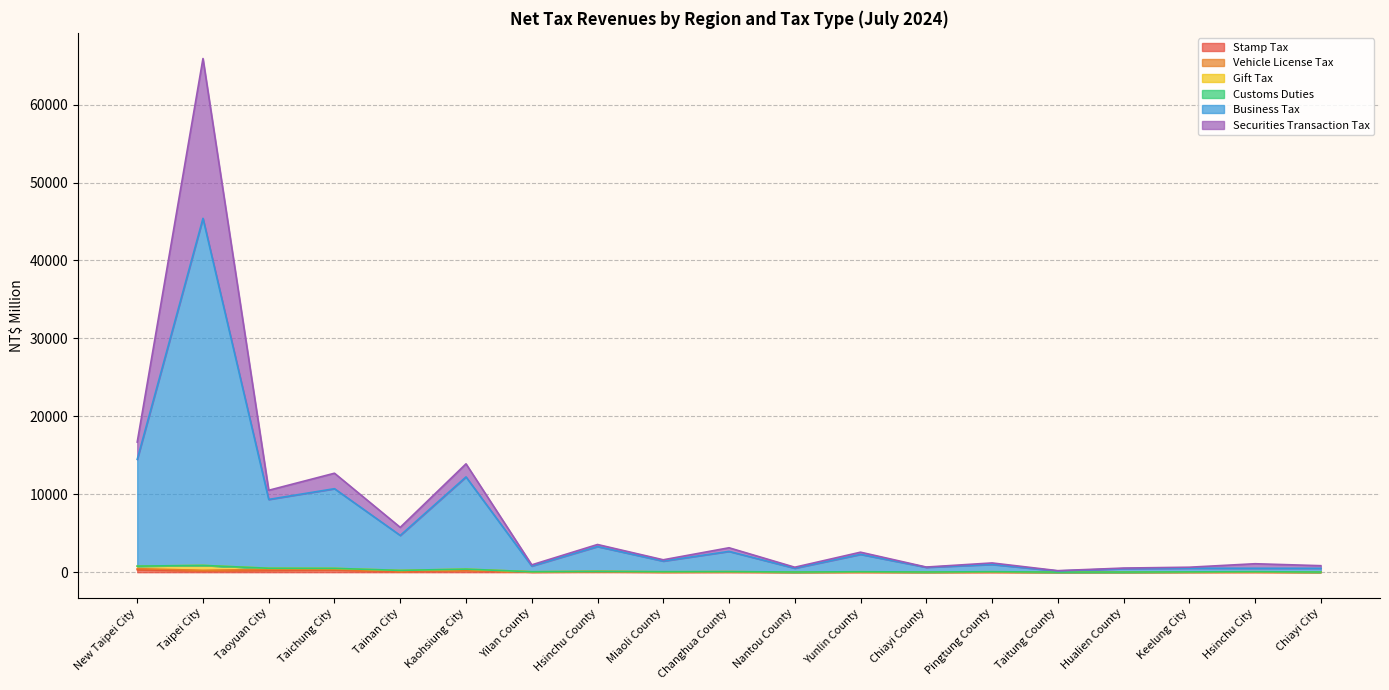

At which category is the sum across all series the highest?

Taipei City